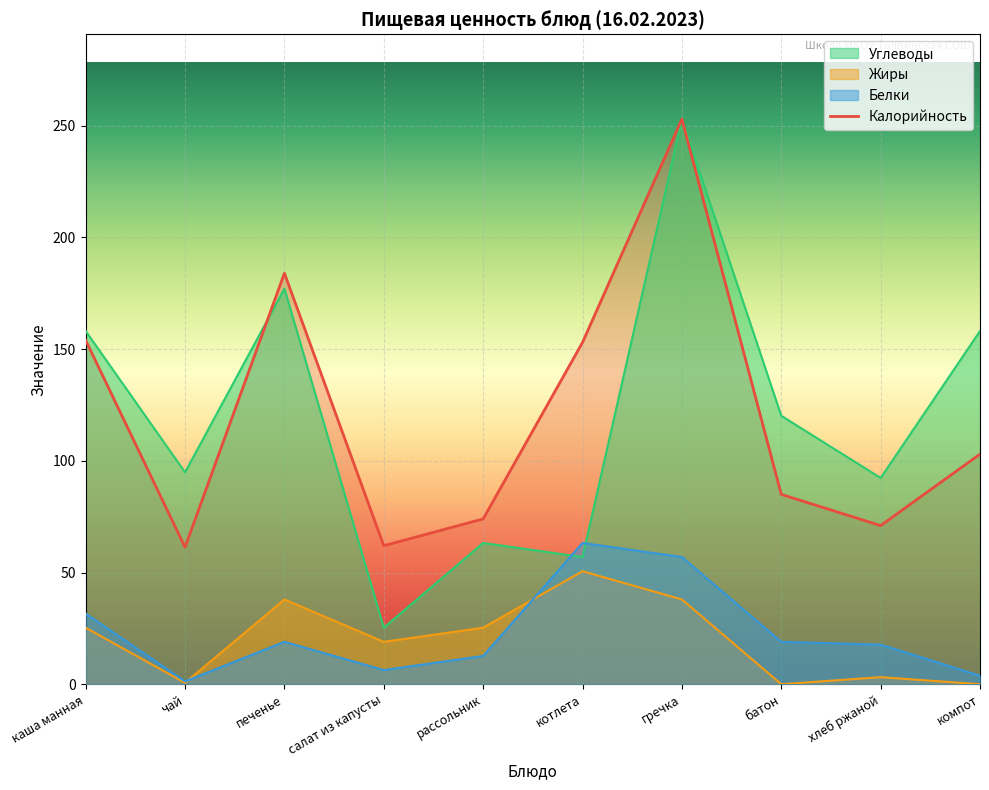

In Белки, how many points are lower than both neighbors (excluding endpoints)?

2